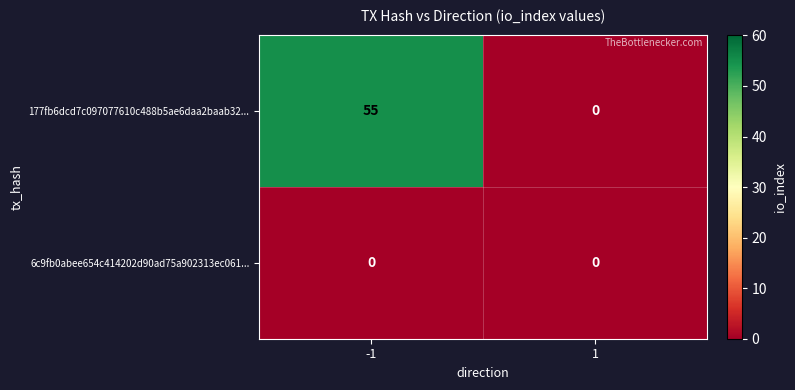

Which series has the largest range (max minus min)?

177fb6dcd7c097077610c488b5ae6daa2baab32...